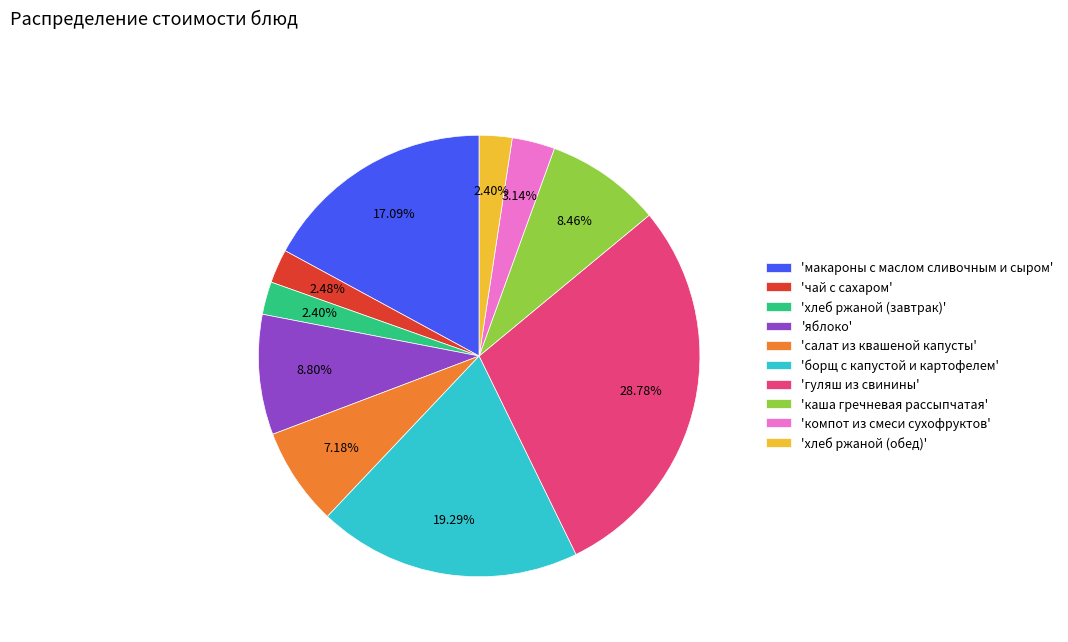

How many slices are in this pie chart?

10